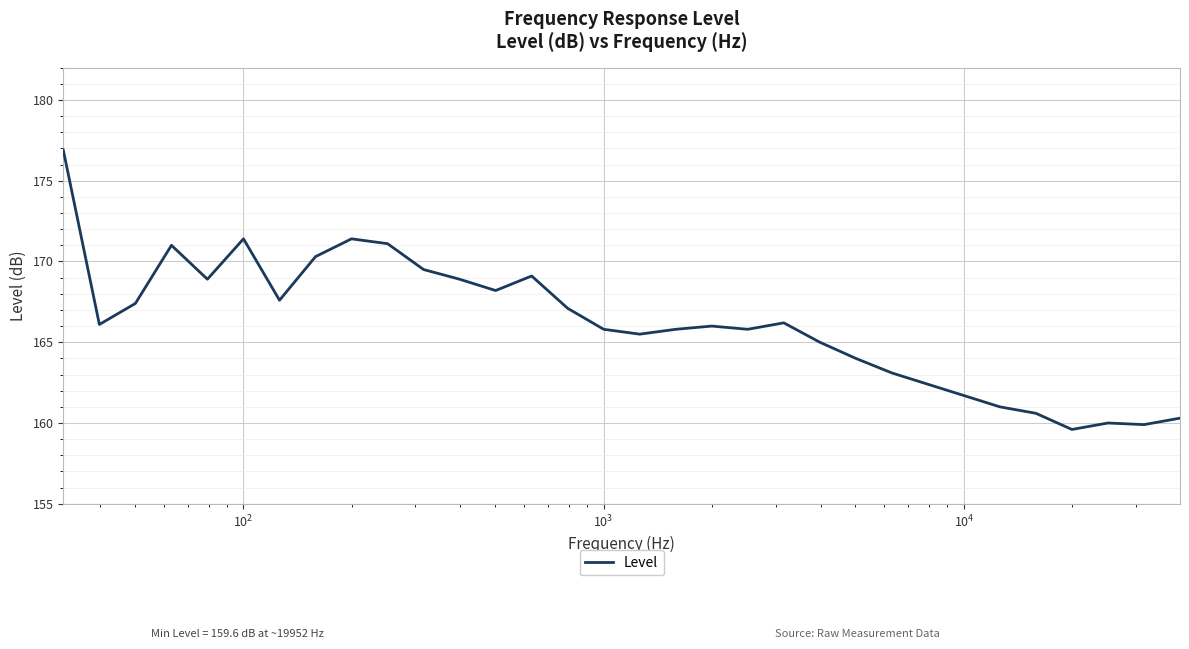

What is the difference between the maximum and minimum values?

17.3